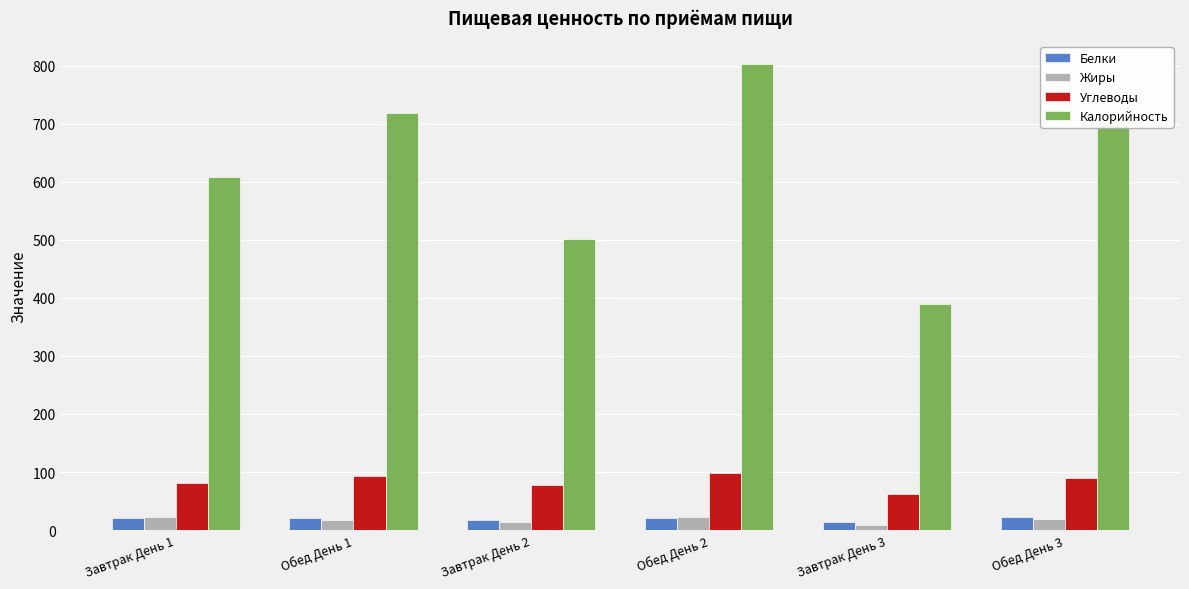

What is the minimum value shown in the chart?

8.8